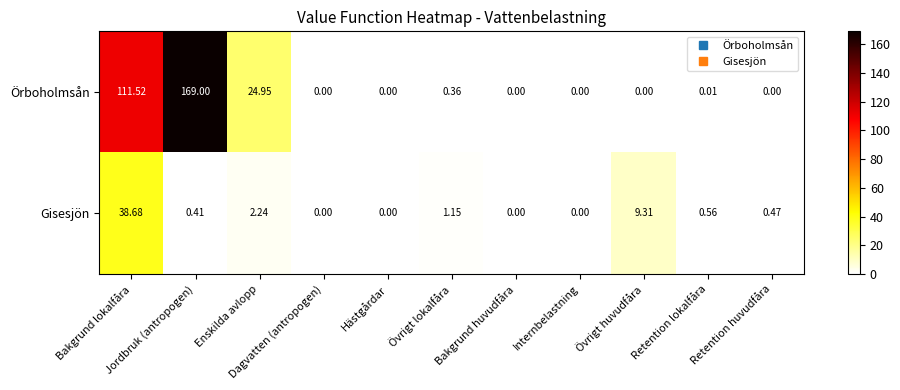

How many categories are shown in the chart?

11